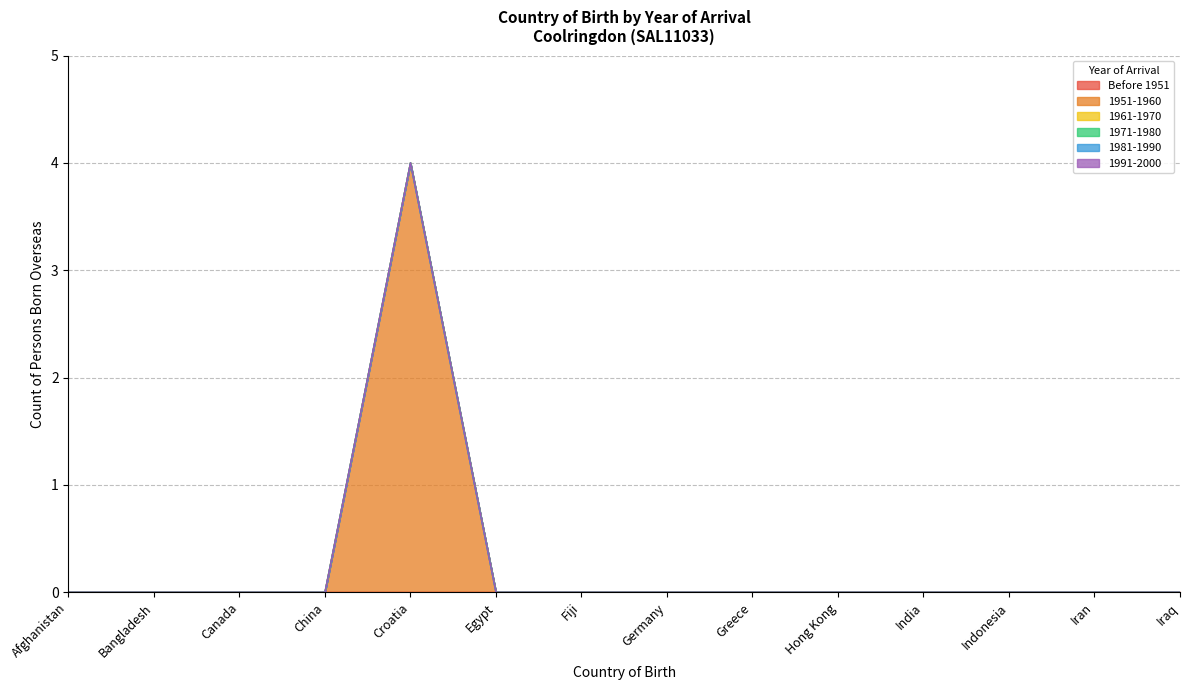

Is it true that 1961-1970 equals 0 at India?

True